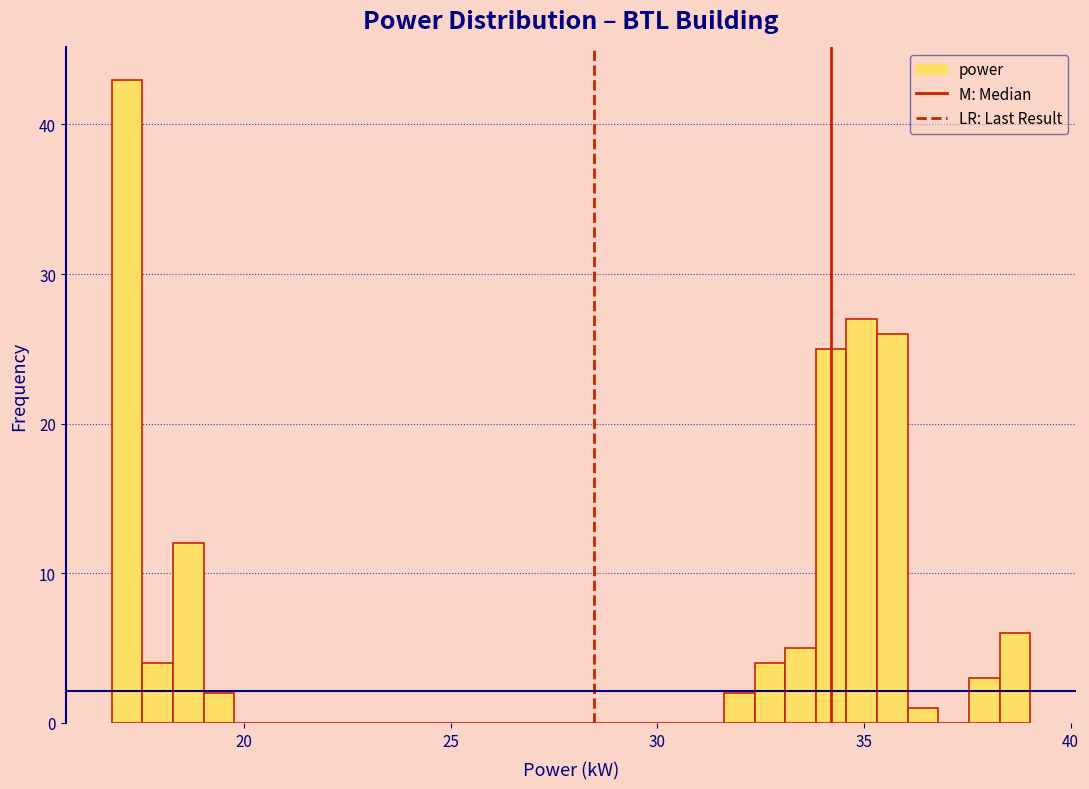

Around what value on the x-axis is the tallest bar? Give the approximate position of its centre, as read against the axis.

17.0